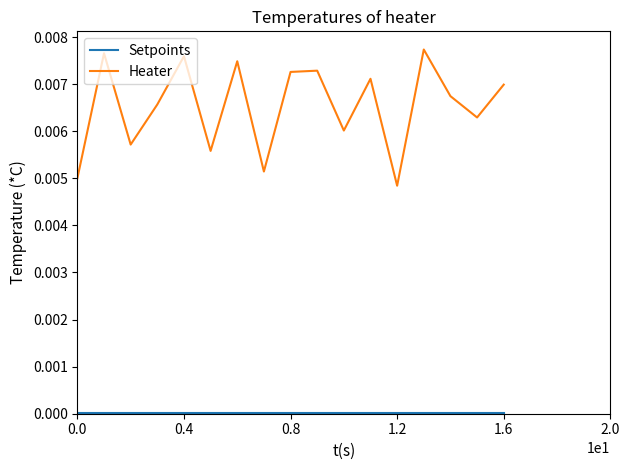

Which series has the widest spread of values?

Heater